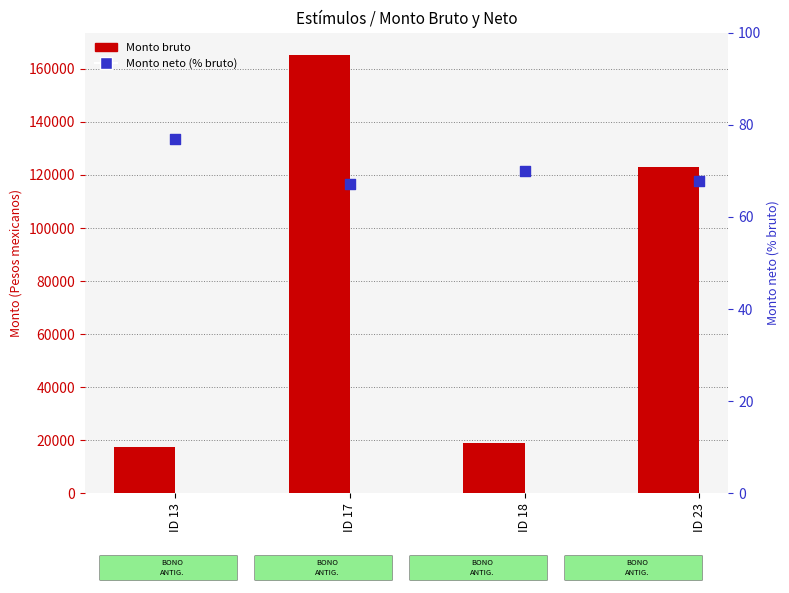

Which series has the largest Y range (max minus min)?

Monto bruto